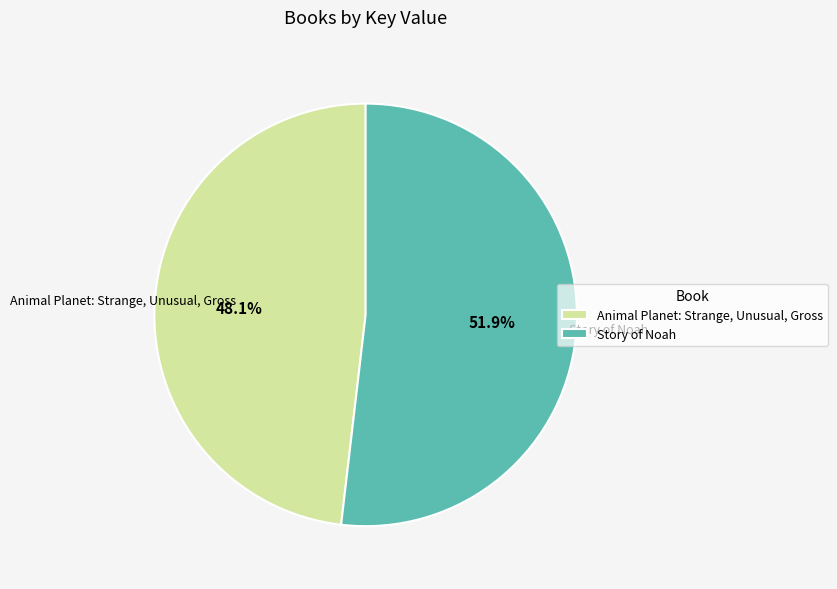

What portion of the pie excludes Animal Planet: Strange, Unusual, Gross?

51.9%